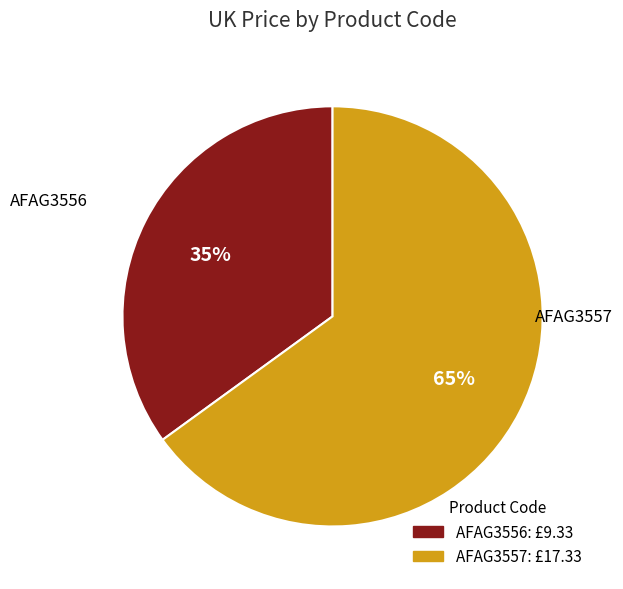

Is it true that AFAG3557 is 65% of the pie?

True